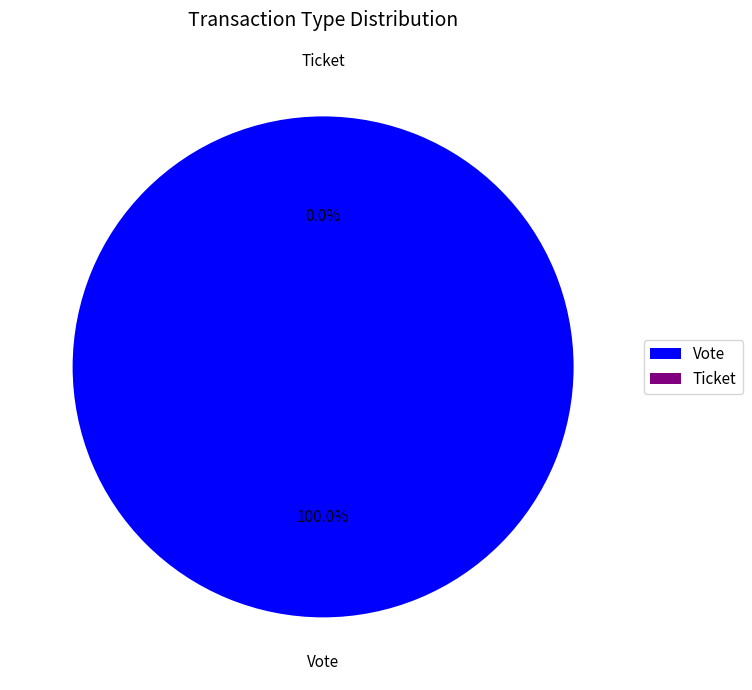

To the nearest percent, what is the difference between the largest and smallest slice percentages?

100%